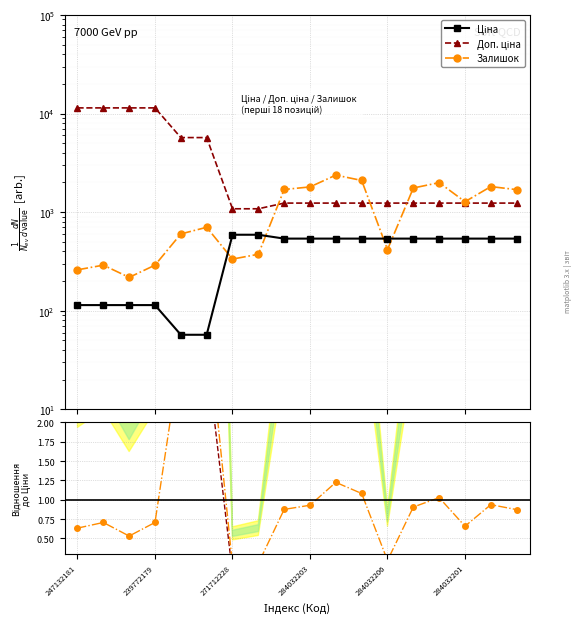

Does the chart display data point markers on the line(s)?

Yes